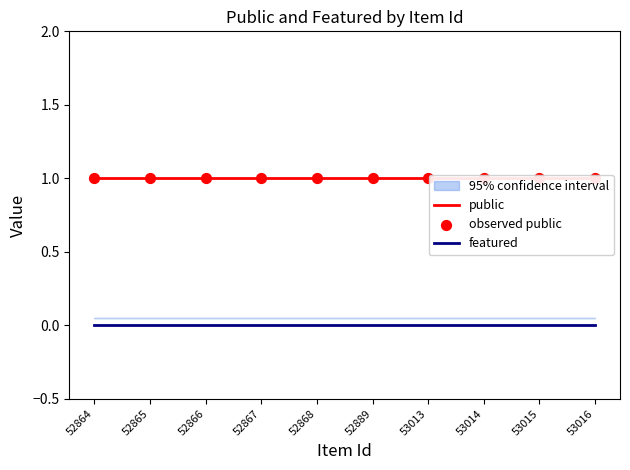

Which series contains the highest Y value?

public